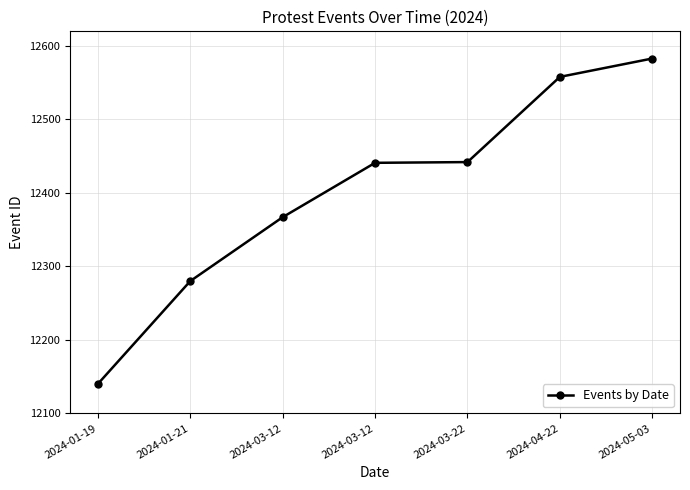

True or false: there are more than 1 points higher than both neighbors.

False